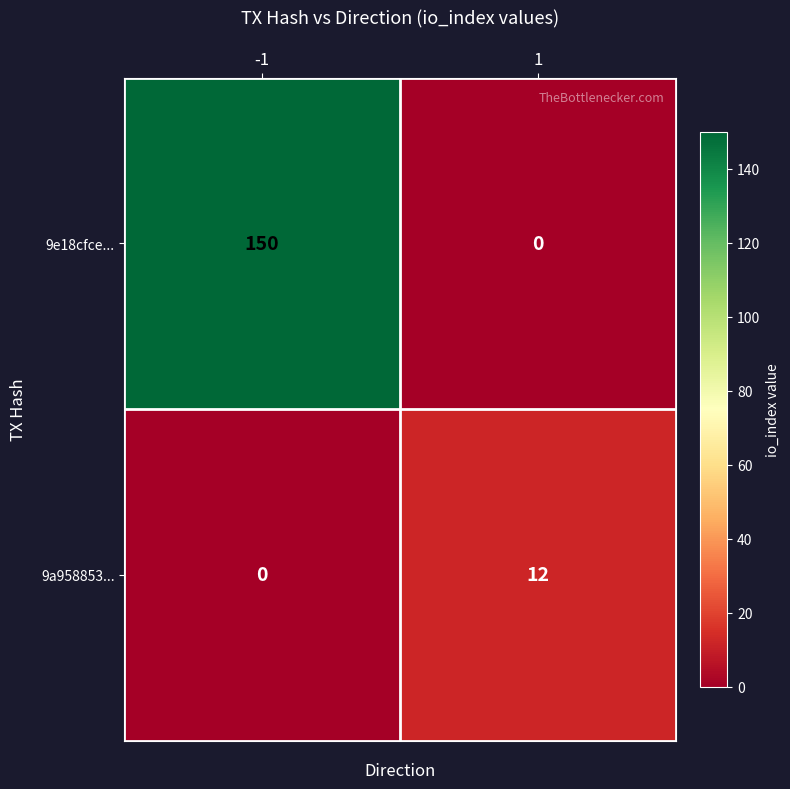

True or false: 9a958853... has a value of 20 at 1.

False